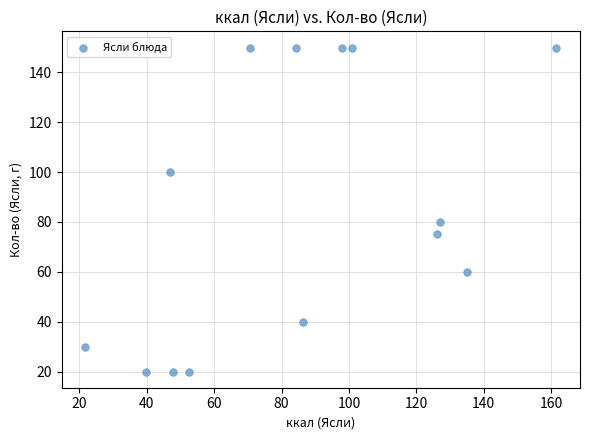

What Y value in the scatter plot is closest to 85?

80